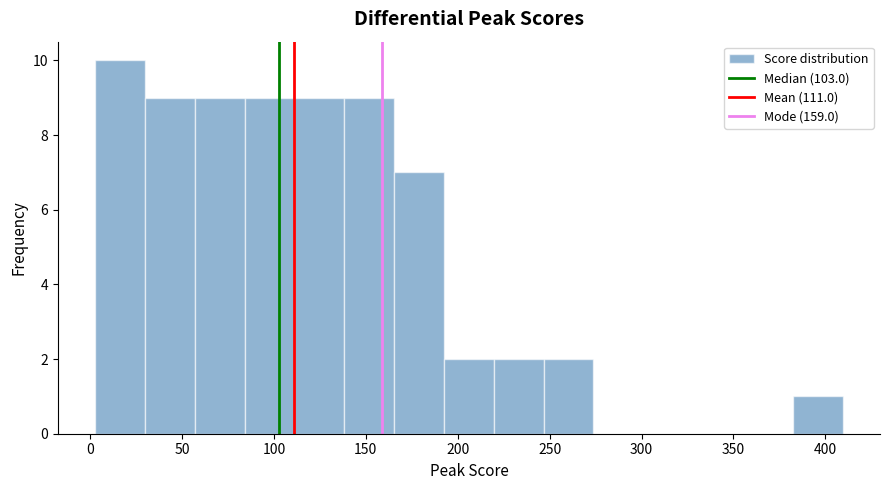

Reading left to right, list every bar in this chart as the range it spans on the x-axis followed by its height. Neither the bar edges nor the heights are printed on the chart, so give them approximately, as read against the axes.

5 to 30: 10
30 to 55: 9
55 to 85: 9
85 to 110: 9
110 to 140: 9
140 to 165: 9
165 to 190: 7
190 to 220: 2
220 to 245: 2
245 to 275: 2
275 to 300: 0
300 to 330: 0
330 to 355: 0
355 to 380: 0
380 to 410: 1